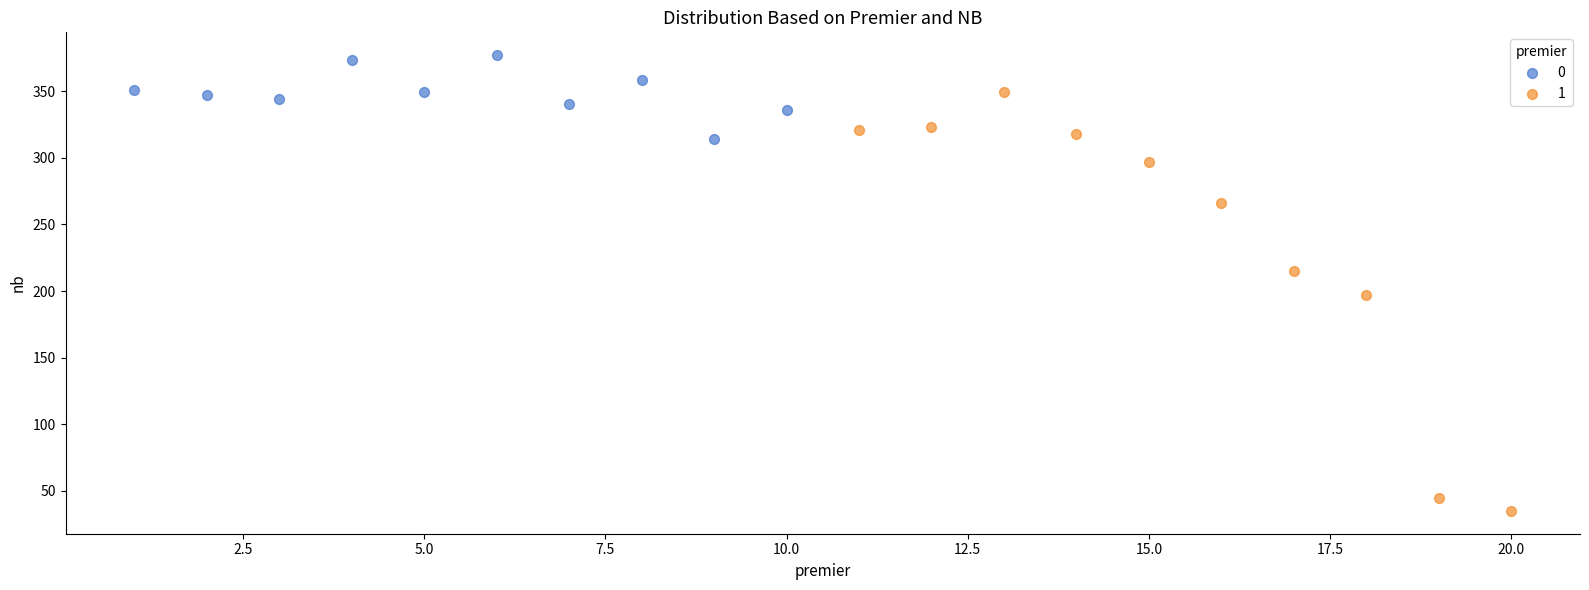

What are all the series names shown in the legend?

0, 1